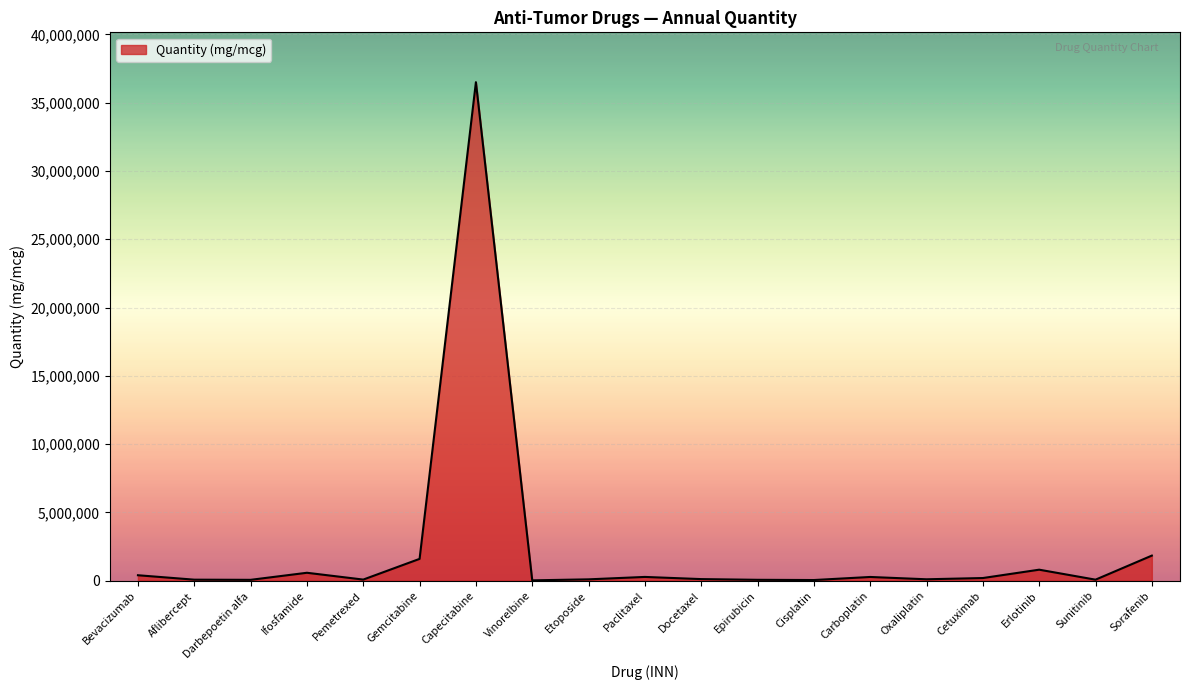

Is it true that the value at Oxaliplatin is 100685?

True